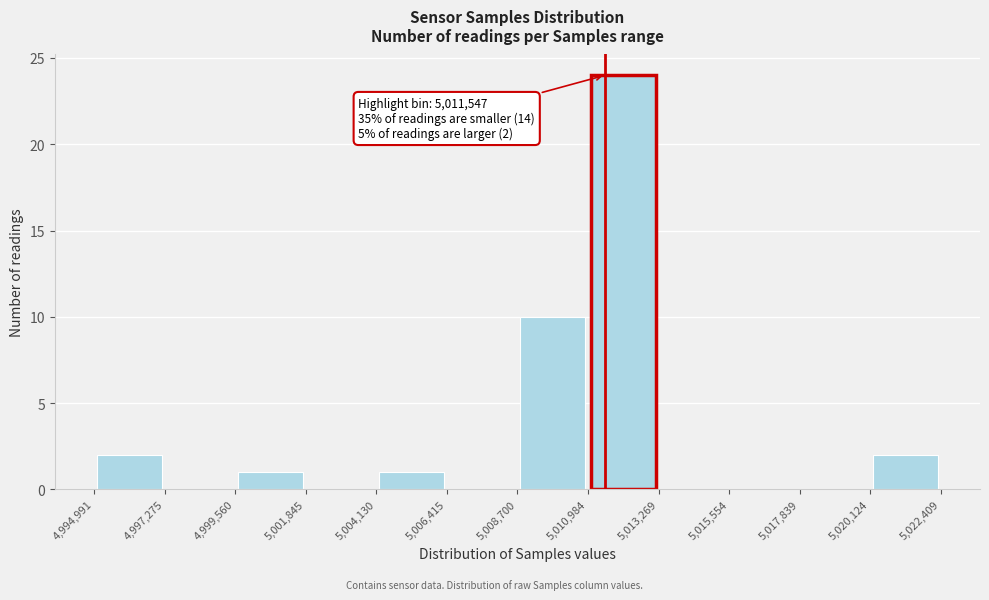

Which range on the x-axis has the tallest bar?

5,010,984 to 5,013,269